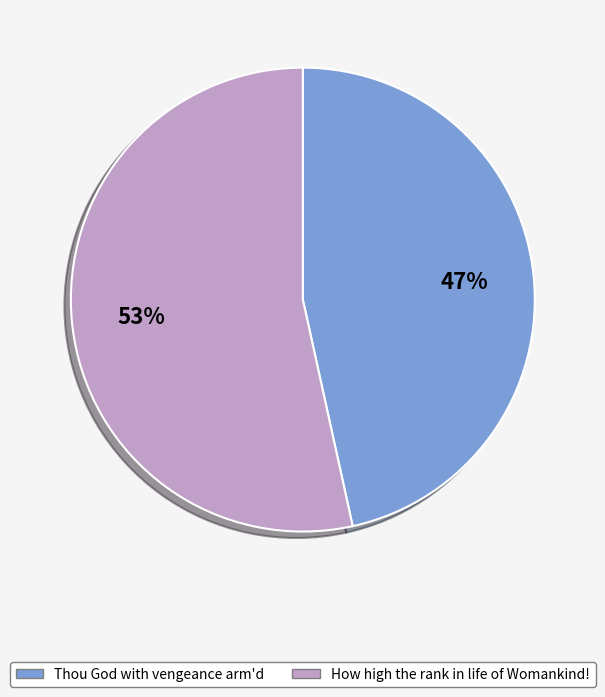

Does Thou God with vengeance arm'd represent more than half of the total?

No